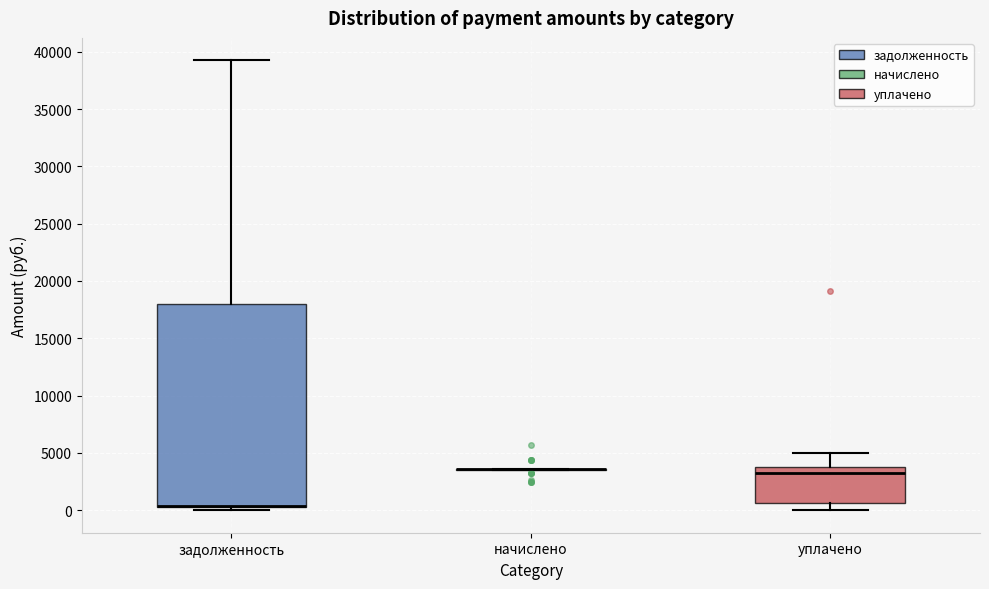

Reading left to right, read every box against the y-axis: the position of its median line, the range the box covers, and the ends of its whiskers. The values are not printed on the chart, so give them approximately, as read against the axis.

задолженность: median 500 (drawn on the box's lower edge), box 500 to 18000, whiskers 0 to 39000
начислено: box collapsed to a line at 3500, whiskers 3500 to 3500
уплачено: median 3500 (just below the box's upper edge), box 500 to 3500, whiskers 0 to 5000